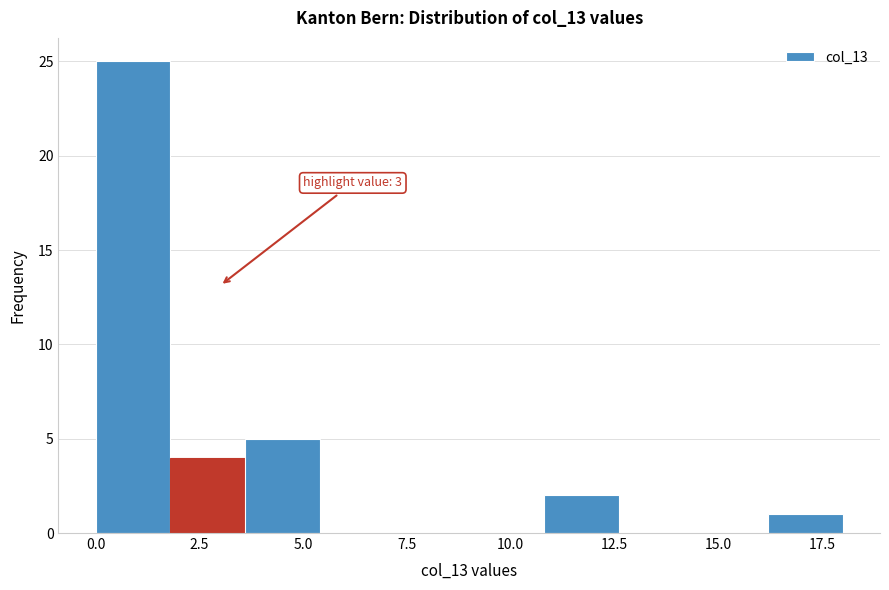

Around what value on the x-axis is the tallest bar? Give the approximate position of its centre, as read against the axis.

1.0